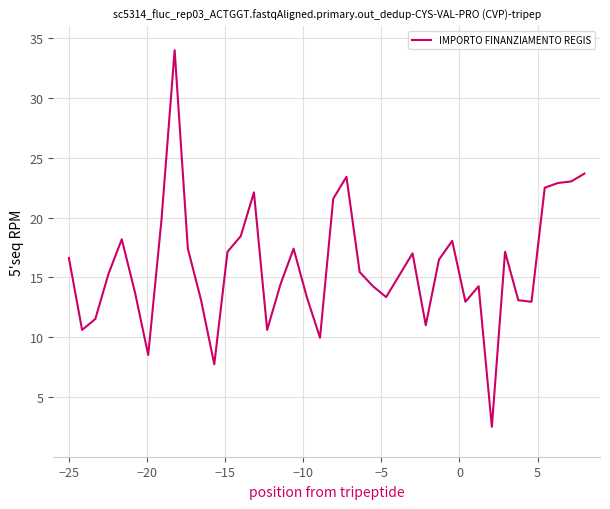

How many series are shown in this chart?

1